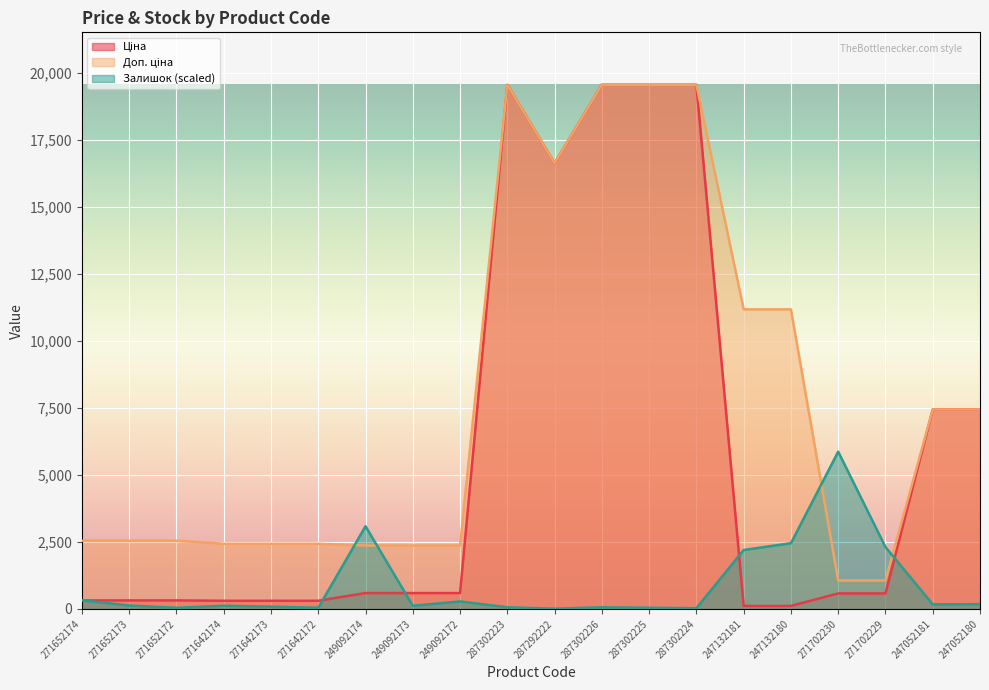

At how many categories does at least one series exceed 12032?

5